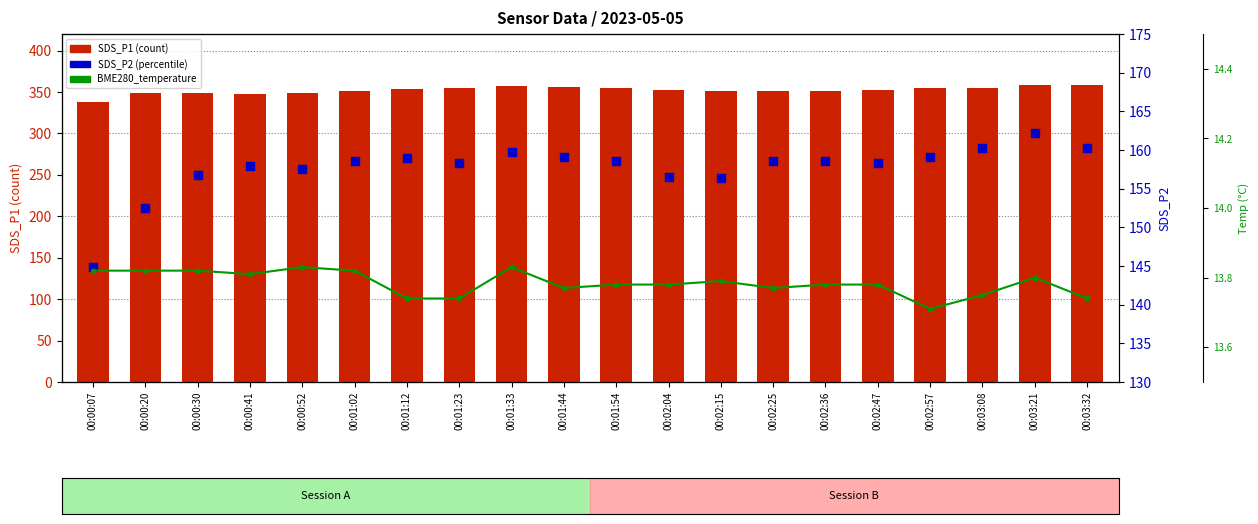

Which series reaches the minimum Y coordinate?

BME280_temperature